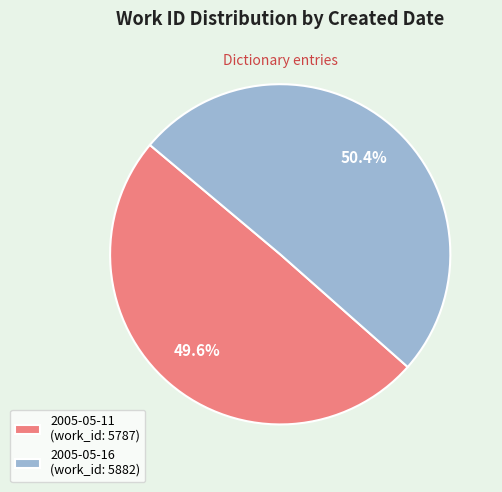

Does 2005-05-11 represent more than half of the total?

No